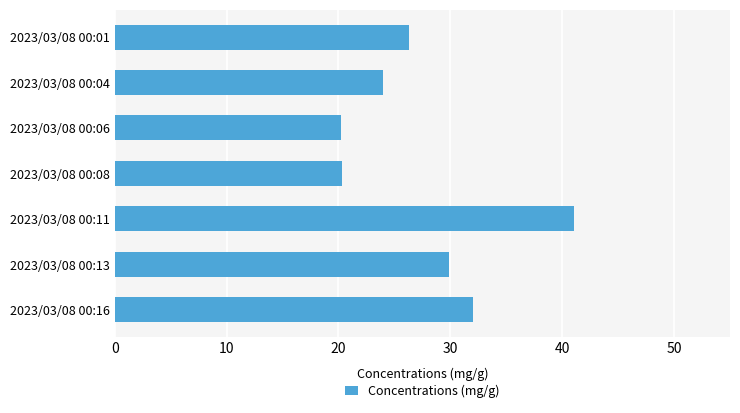

The value at 2023/03/08 00:13 is 29.9. True or false?

True